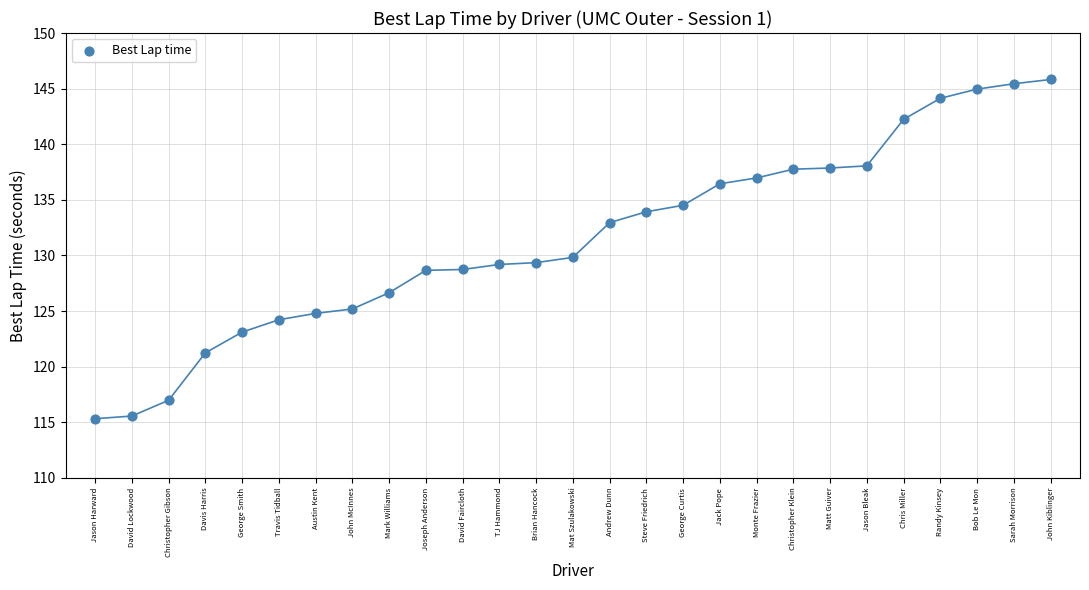

What is the range of Y values (max minus min)?

30.5